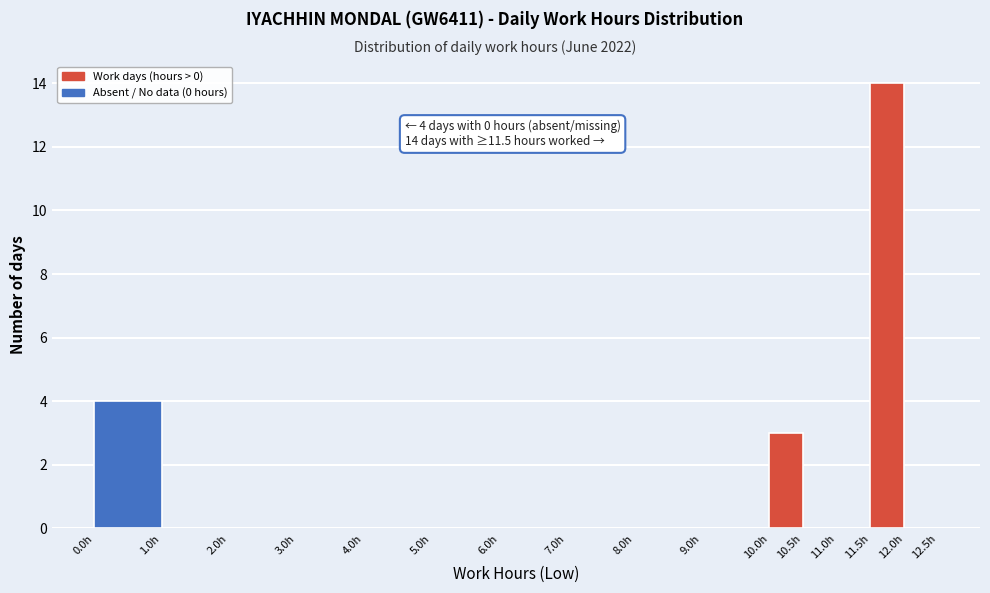

Over which range of the x-axis is the bar tallest?

11.5 to 12.0